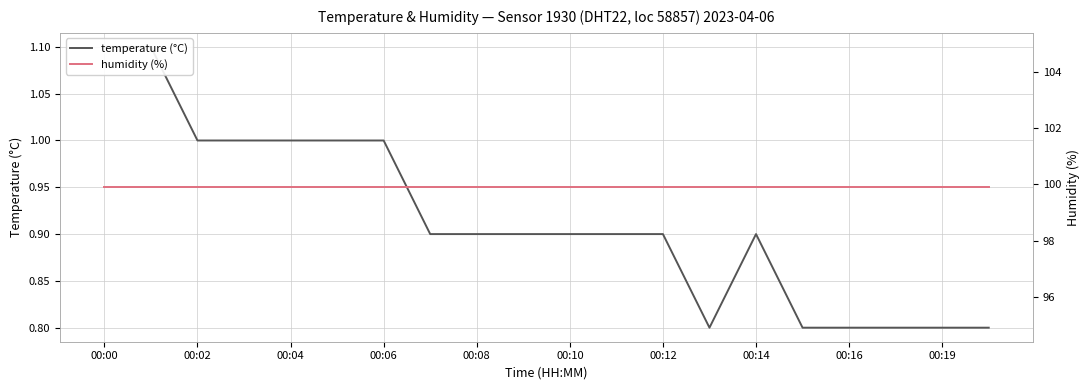

True or false: humidity (%) and temperature (°C) cross at least once.

False